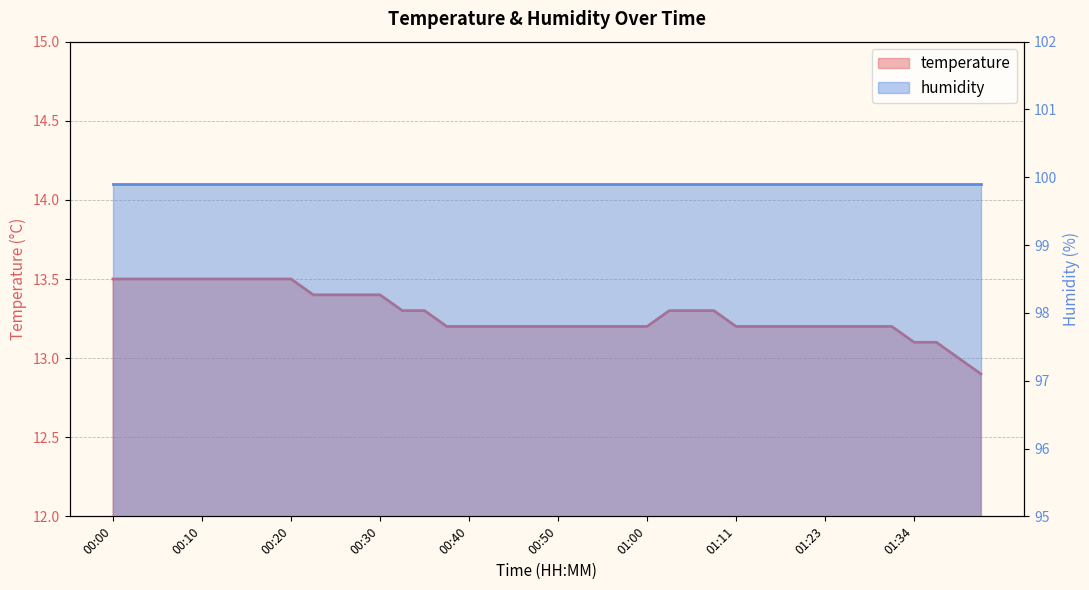

Which has a higher value, 00:18 or 01:11?

00:18